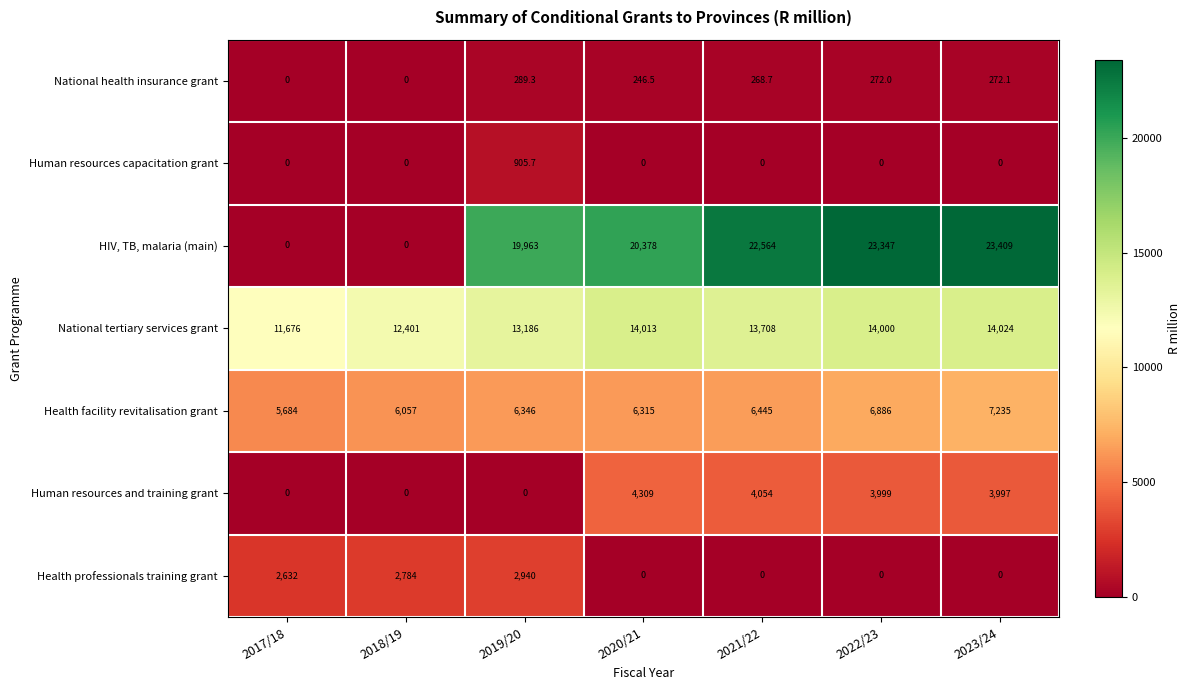

Is it true that Human resources and training grant equals 0.0 at 2019/20?

True